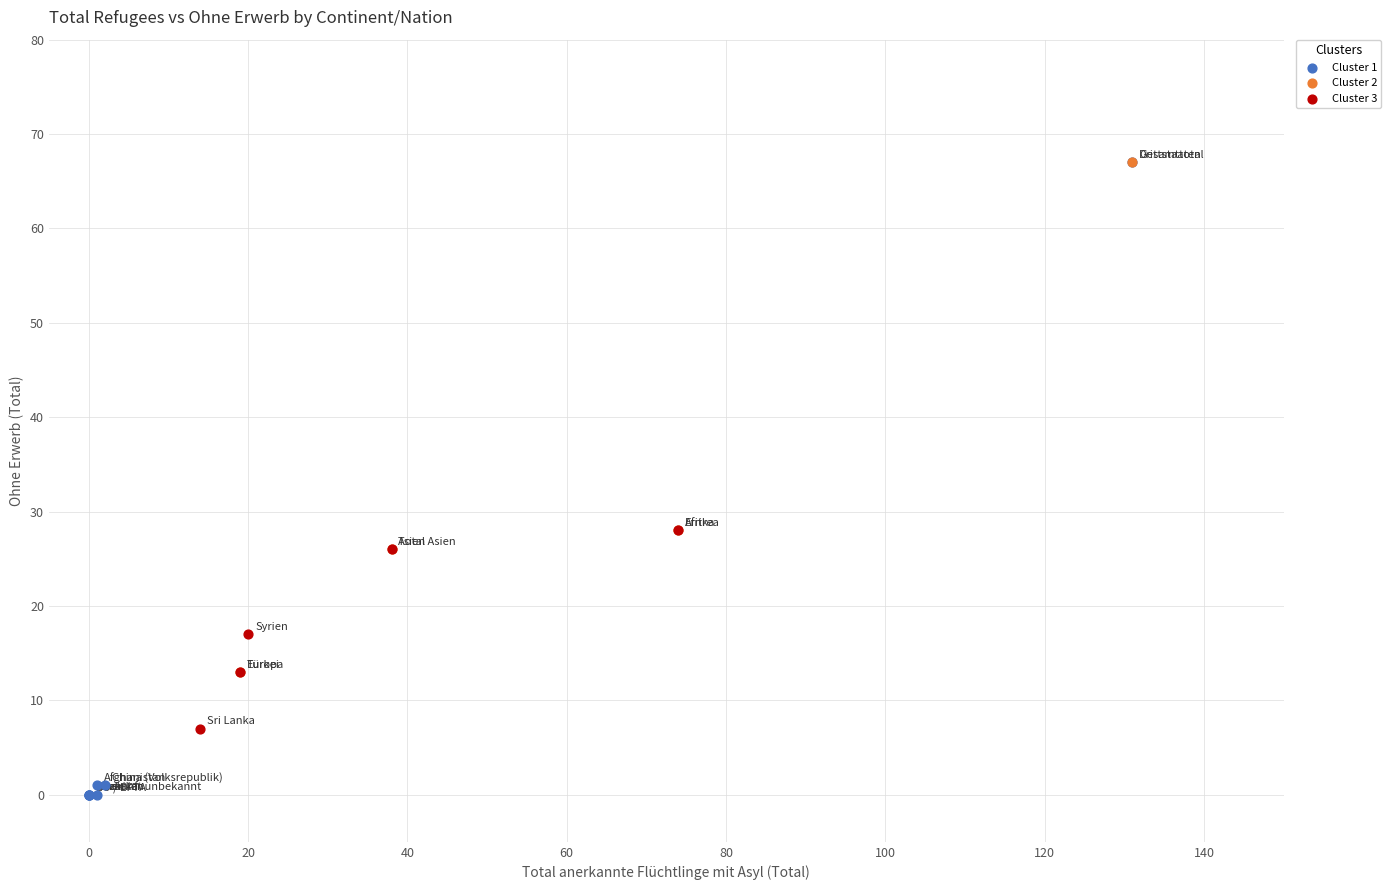

Which series contains the lowest Y value?

Cluster 1